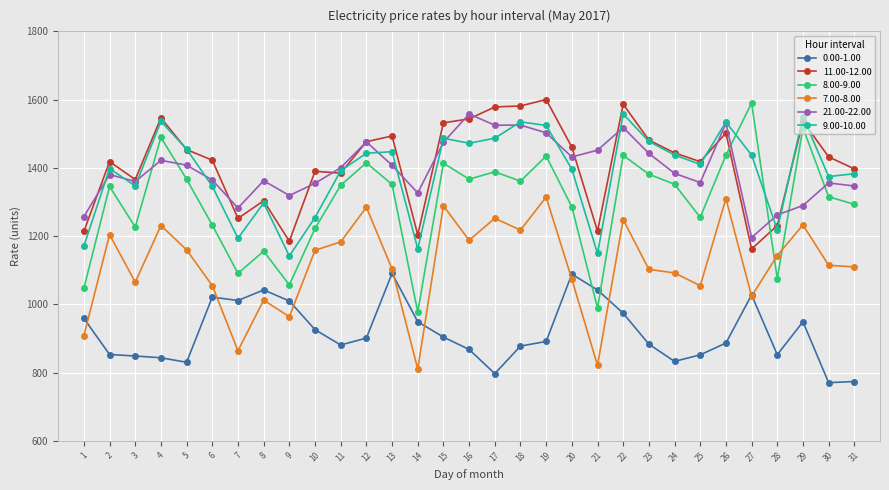

Where does the 21.00-22.00 series first go above 1383?

4